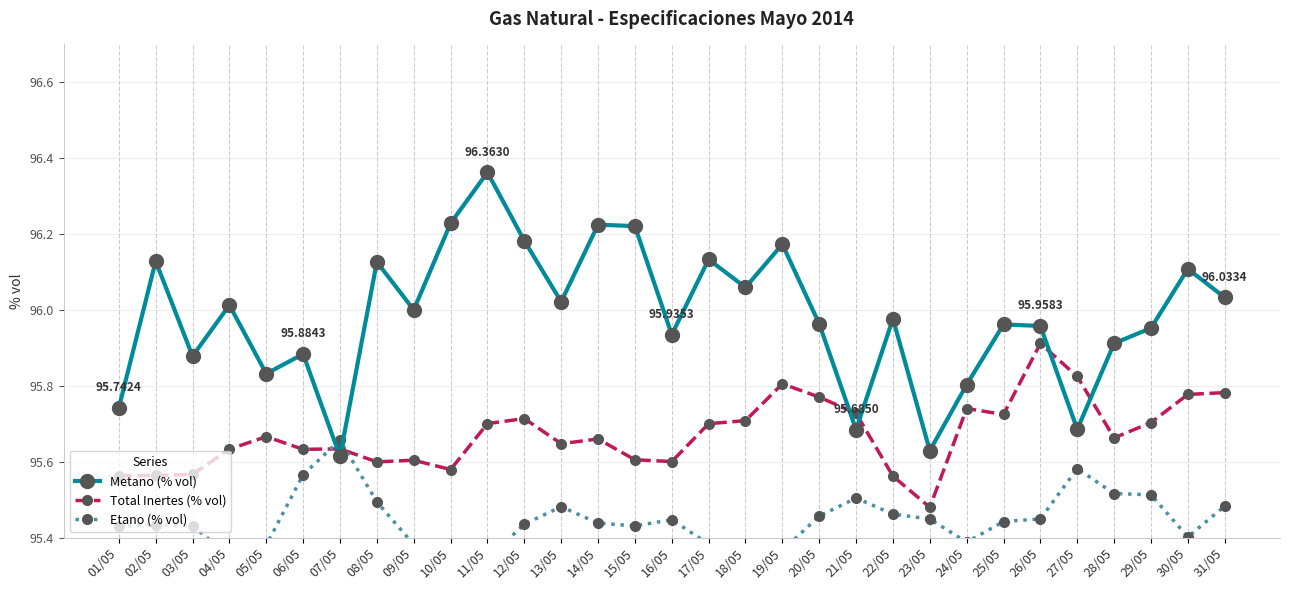

True or false: Metano (% vol) has more than 0 points higher than both neighbors.

True